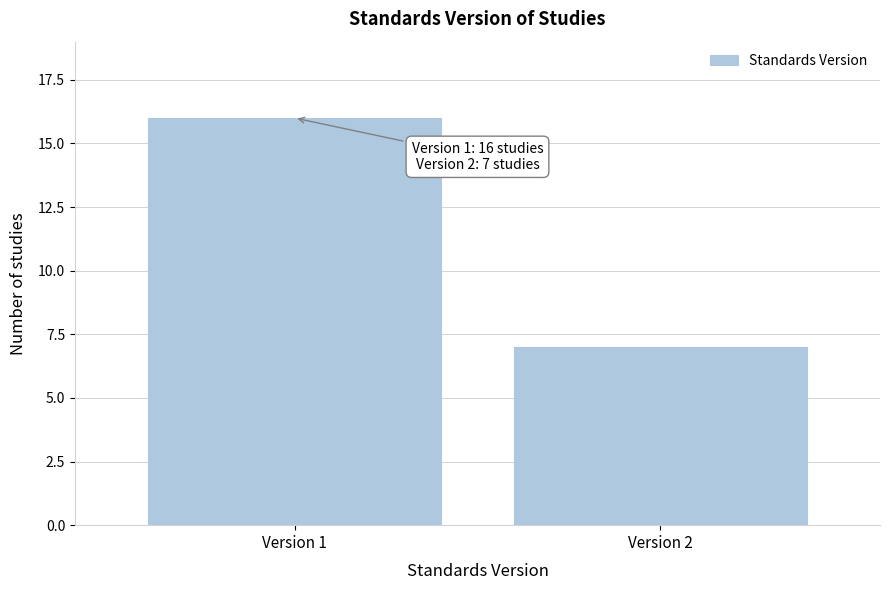

Reading left to right, list all the values displayed in this chart.

16	7